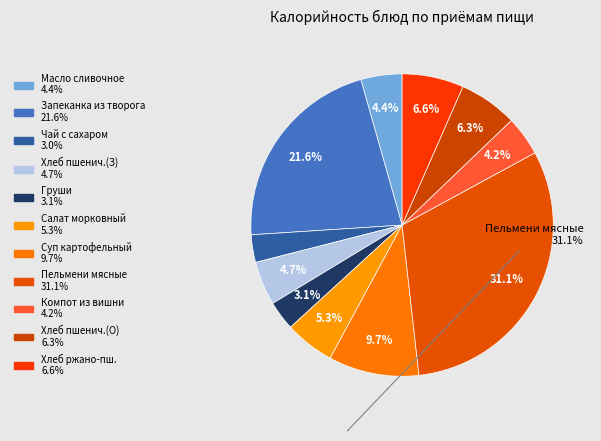

Count the number of slices in the pie.

11